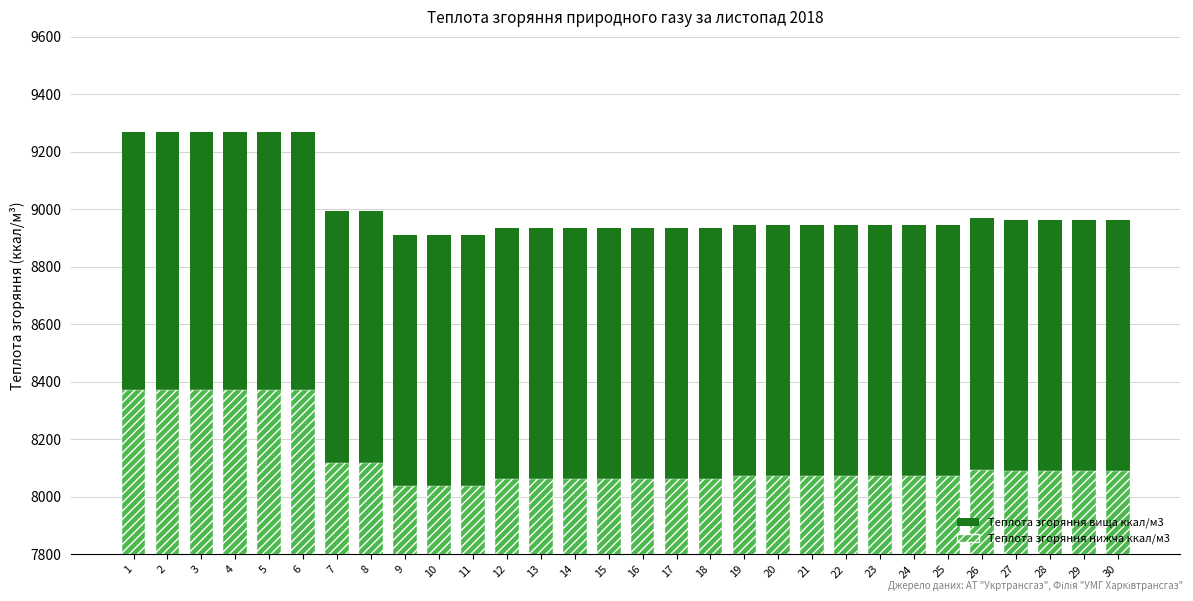

Is it true that Теплота згоряння нижча ккал/м3 equals 8073.0 at 23?

True